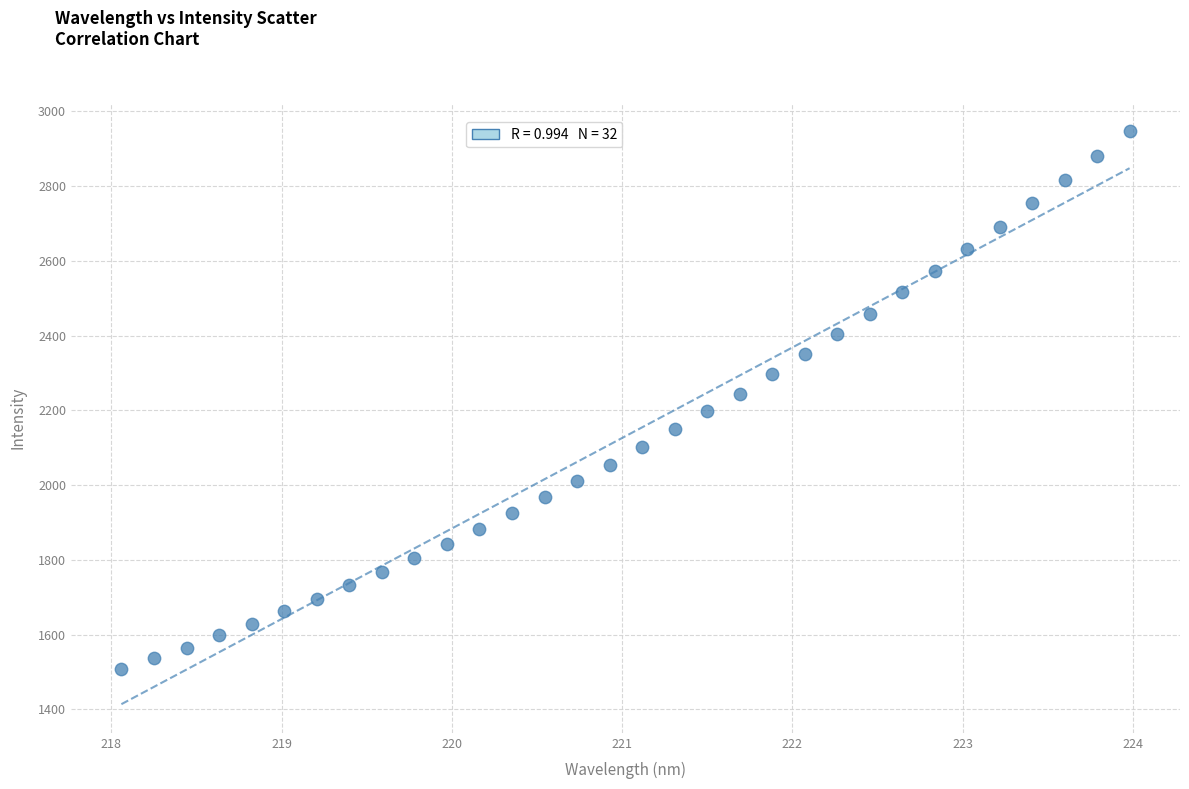

What is the range of X values (max minus min)?

5.9